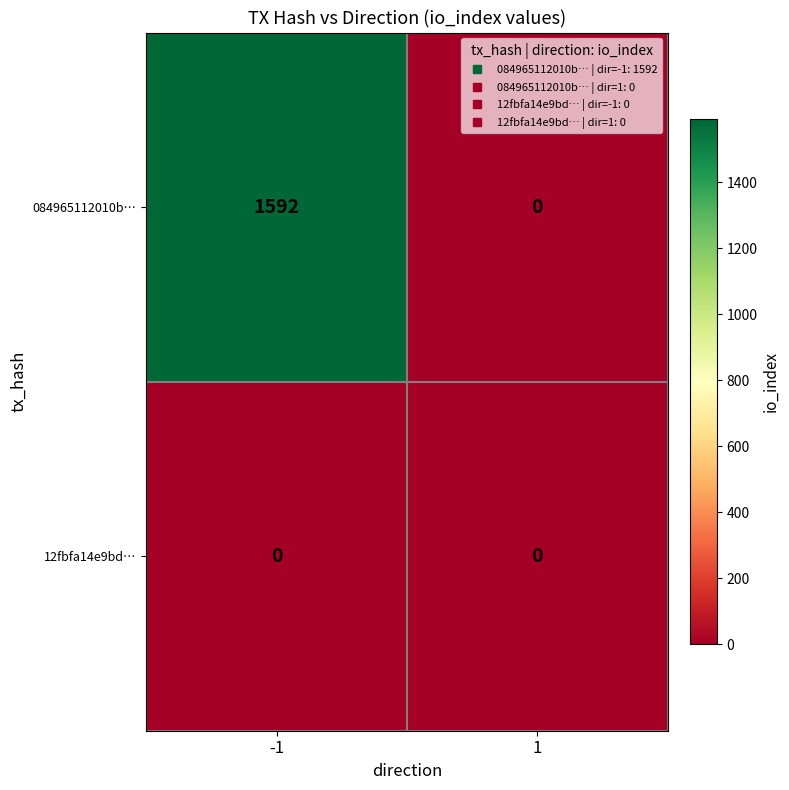

Which series changed the most between -1 and 1?

084965112010b…